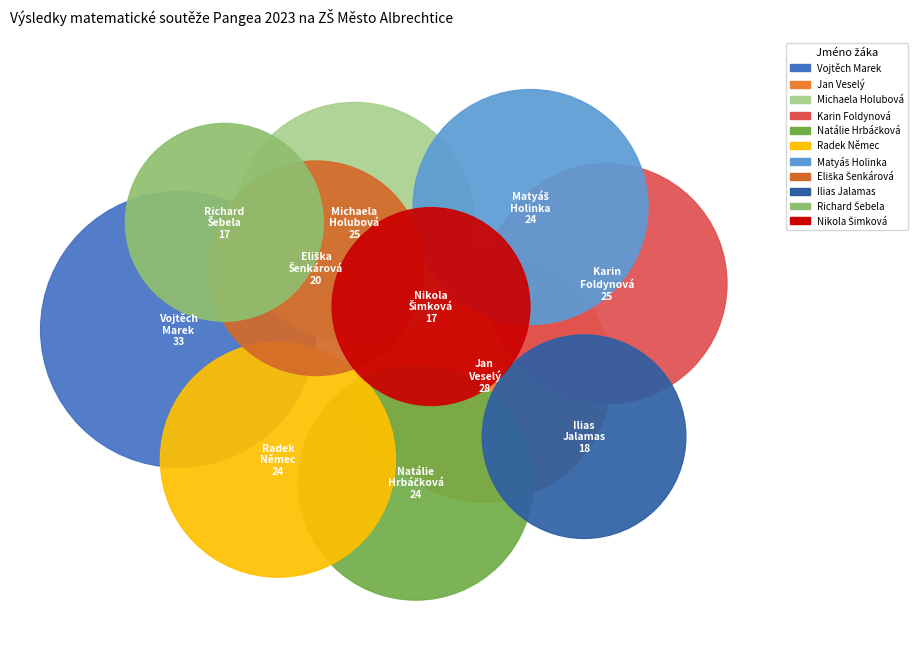

What is the change in value from Natálie Hrbáčková to Nikola Šimková?

-7